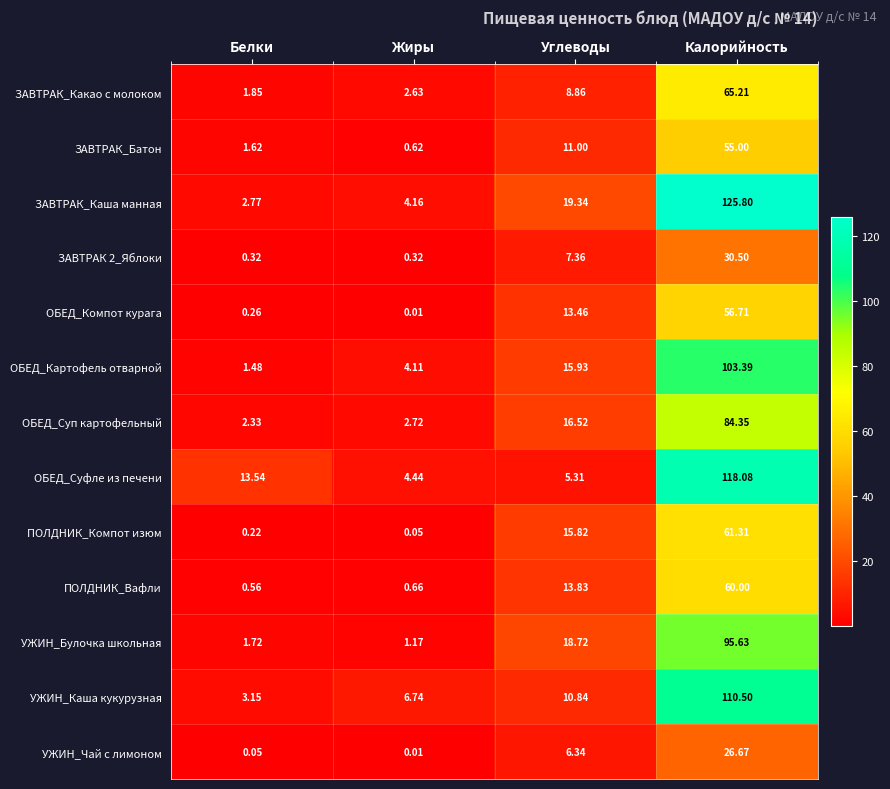

Rank the series by their maximum value, from highest to lowest.

ЗАВТРАК_Каша манная, ОБЕД_Суфле из печени, УЖИН_Каша кукурузная, ОБЕД_Картофель отварной, УЖИН_Булочка школьная, ОБЕД_Суп картофельный, ЗАВТРАК_Какао с молоком, ПОЛДНИК_Компот изюм, ПОЛДНИК_Вафли, ОБЕД_Компот курага, ЗАВТРАК_Батон, ЗАВТРАК 2_Яблоки, УЖИН_Чай с лимоном